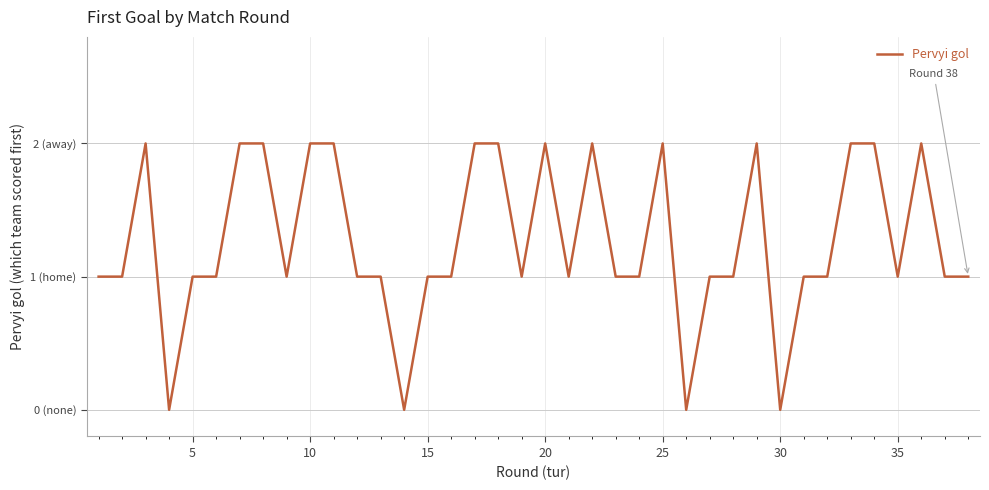

Does the chart display data point markers on the line(s)?

No